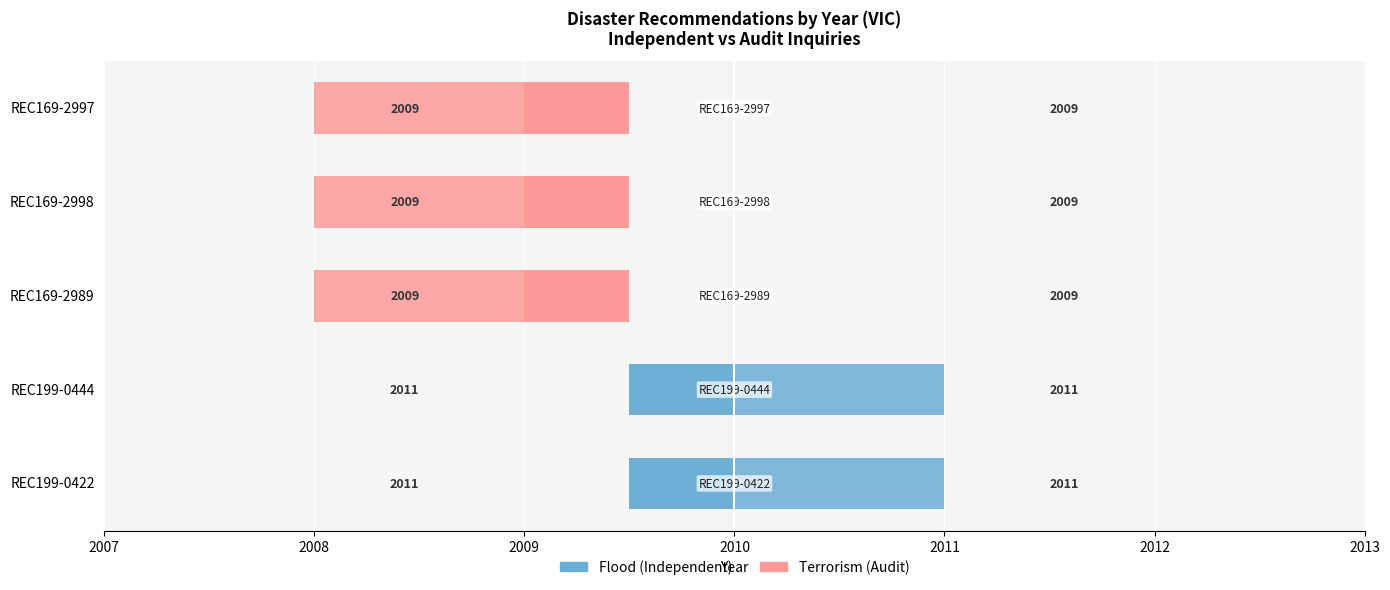

Does the chart contain stacked bars?

No